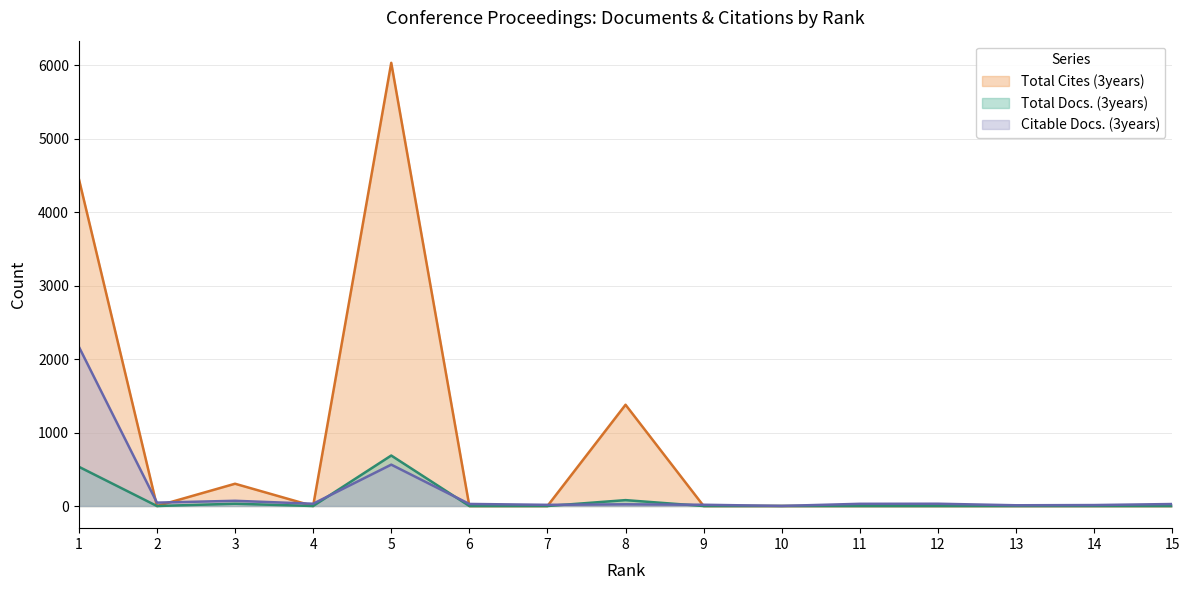

What is the spread (max minus min) of values at 4?

31